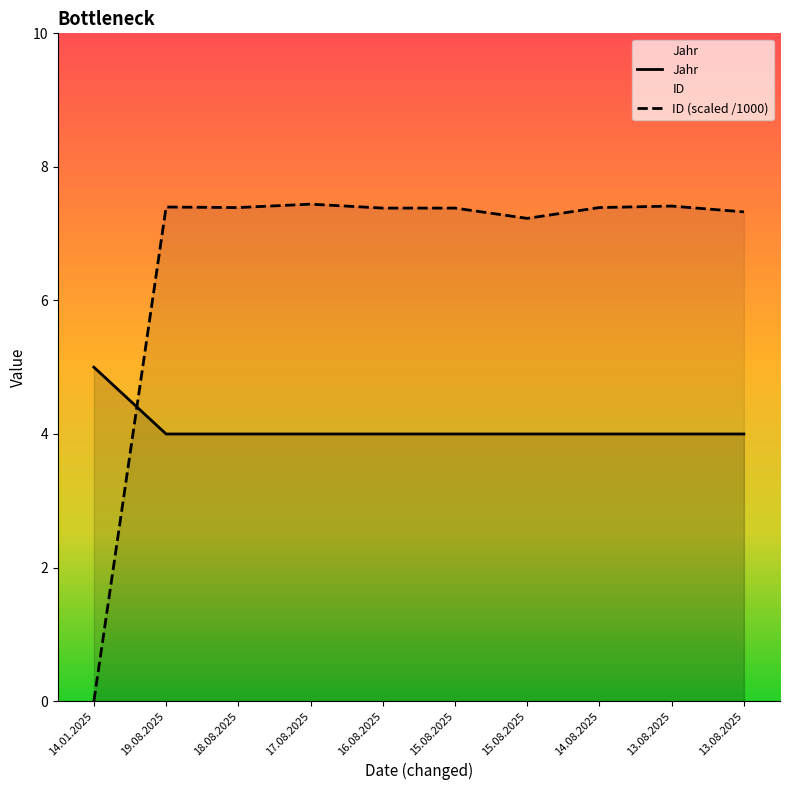

List the series in order of their peak value, lowest first.

Jahr, ID (scaled /1000)